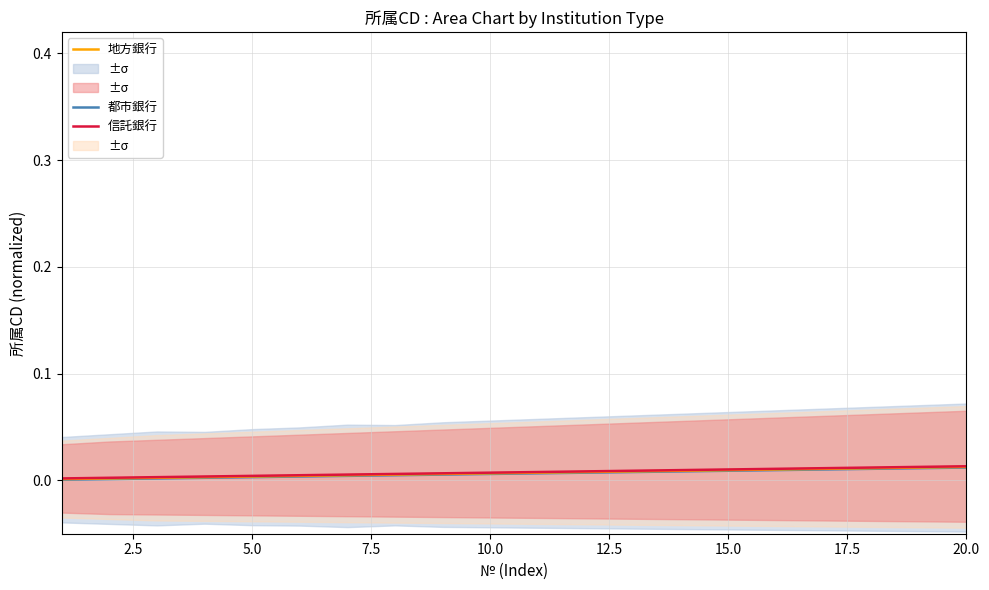

What is the sum of all 都市銀行 values?

0.1